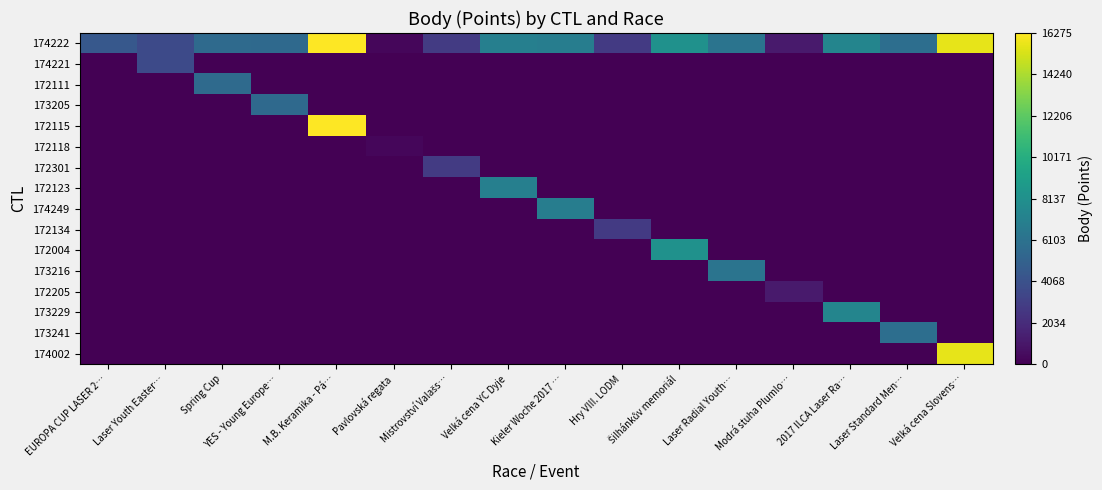

Between Velká cena YC Dyje and YES - Young Europe…, which is larger?

Velká cena YC Dyje